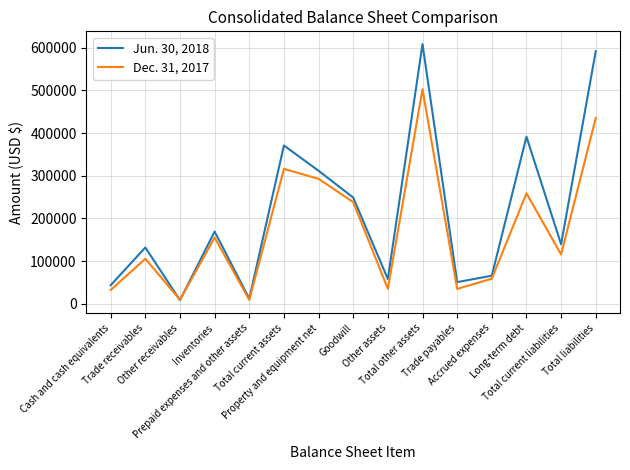

True or false: Dec. 31, 2017 has a value of 155288 at Inventories.

True